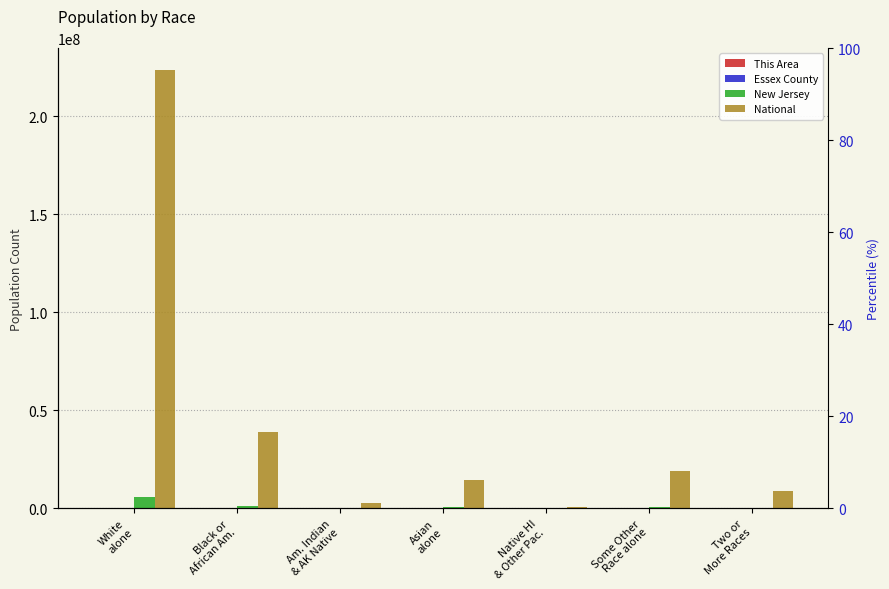

How many values in the Essex County series exceed 35789?

3